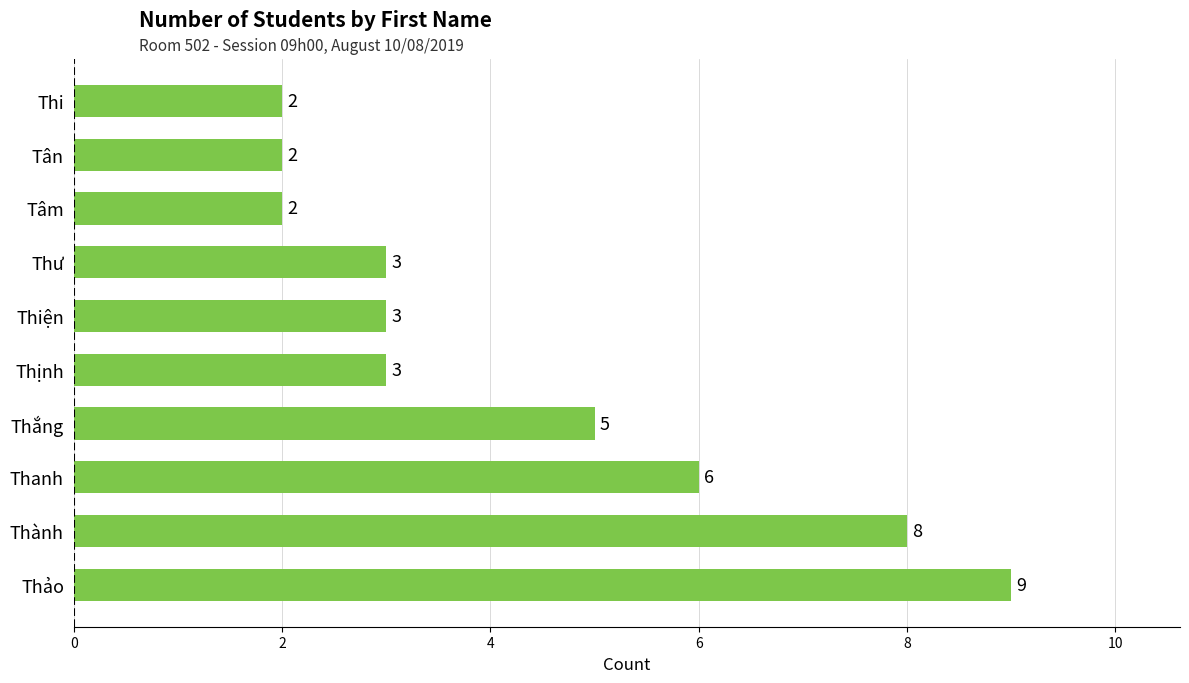

Reading bottom to top, list all the values displayed in this chart.

Thảo=9	Thành=8	Thanh=6	Thắng=5	Thịnh=3	Thiện=3	Thư=3	Tâm=2	Tân=2	Thi=2